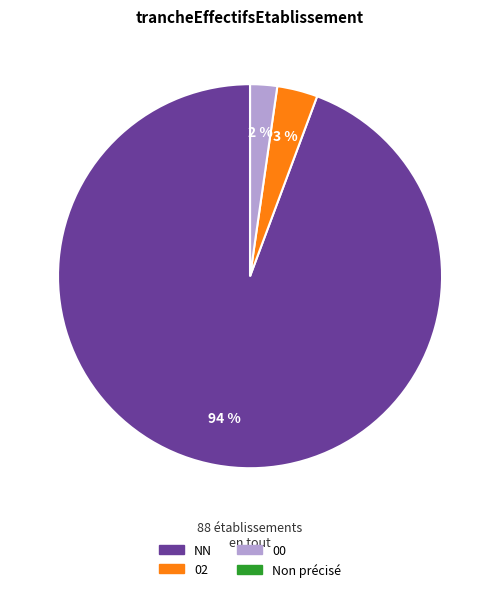

To the nearest percent, what is the average slice percentage?

25%